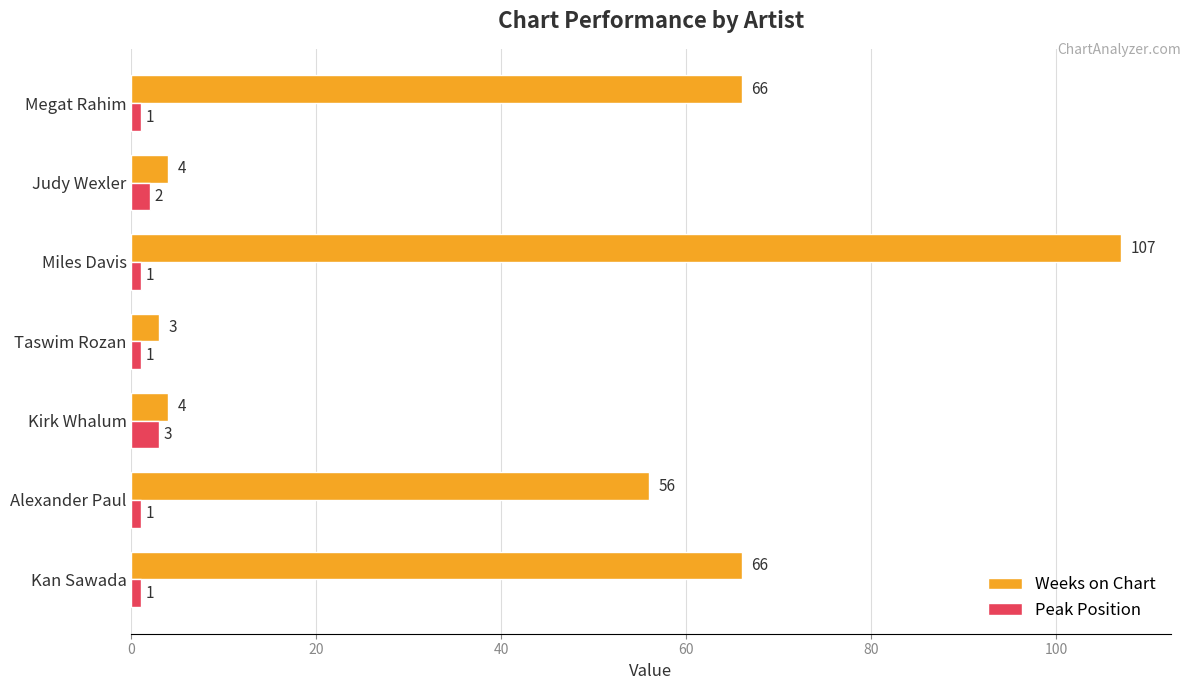

How many Peak Position values are between 1 and 2?

6